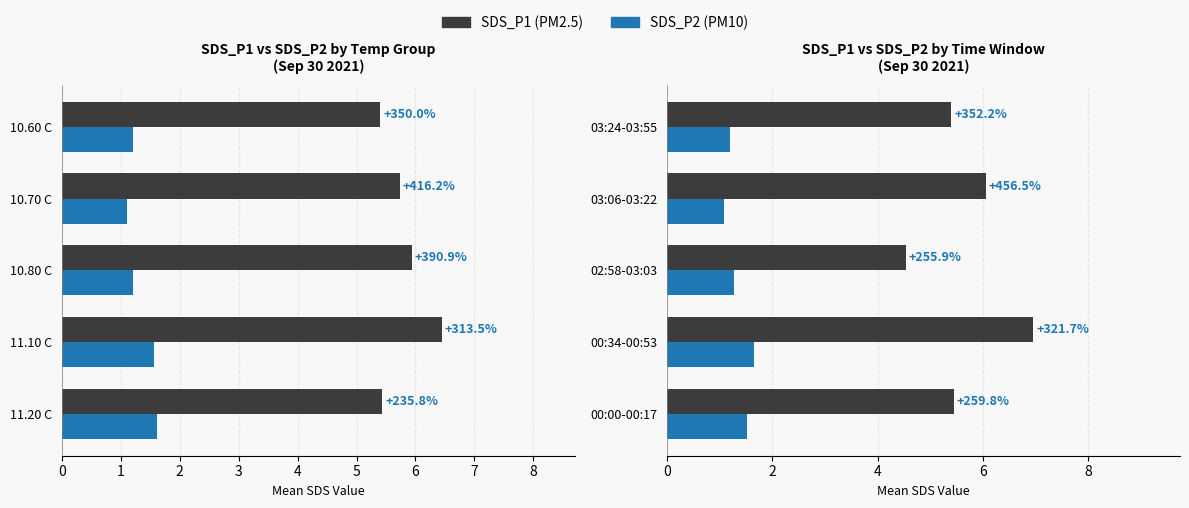

What is the highest value of the SDS_P1 (PM2.5) series?

7.0